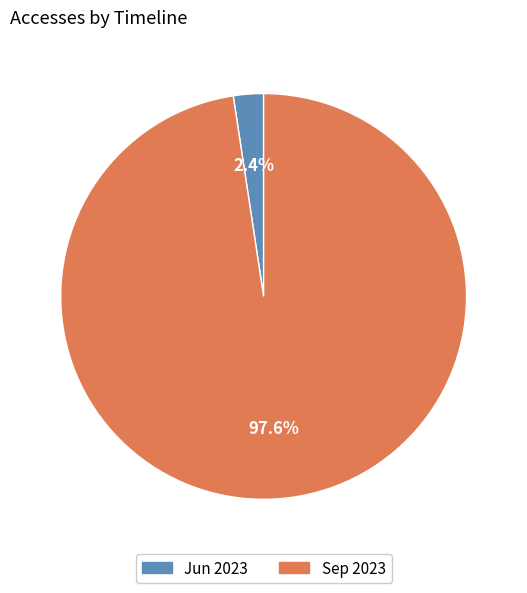

Is there any slice that represents more than half of the pie?

Yes